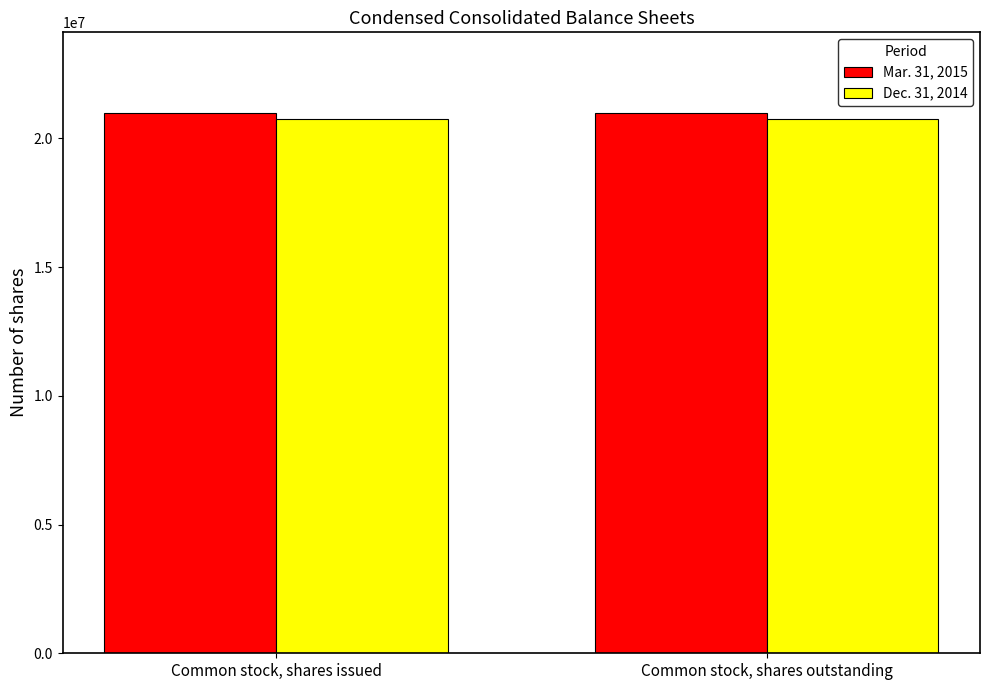

What is the sum of all Dec. 31, 2014 values?

41494026